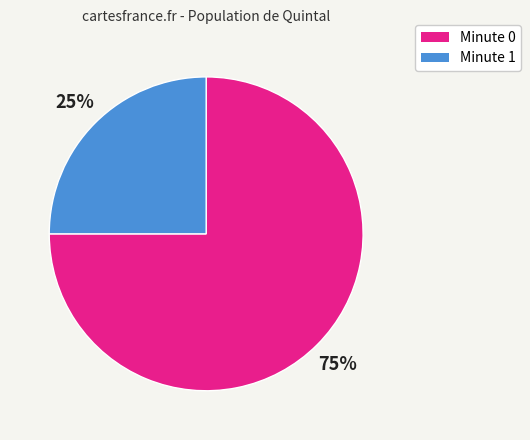

To the nearest percent, what is the difference between the largest and smallest slice percentages?

50%